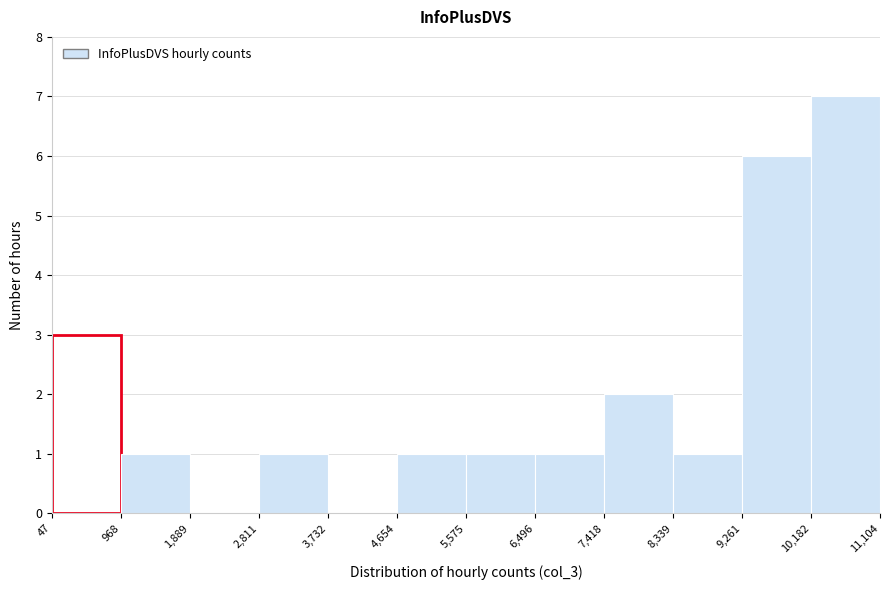

Reading left to right, transcribe this chart: for each bar, give the range it covers on the x-axis and its height. The values are not printed on the chart, so give them approximately, as read against the axis.

47 to 968: 3
968 to 1,889: 1
1,889 to 2,811: 0
2,811 to 3,732: 1
3,732 to 4,654: 0
4,654 to 5,575: 1
5,575 to 6,496: 1
6,496 to 7,418: 1
7,418 to 8,339: 2
8,339 to 9,261: 1
9,261 to 10,182: 6
10,182 to 11,104: 7